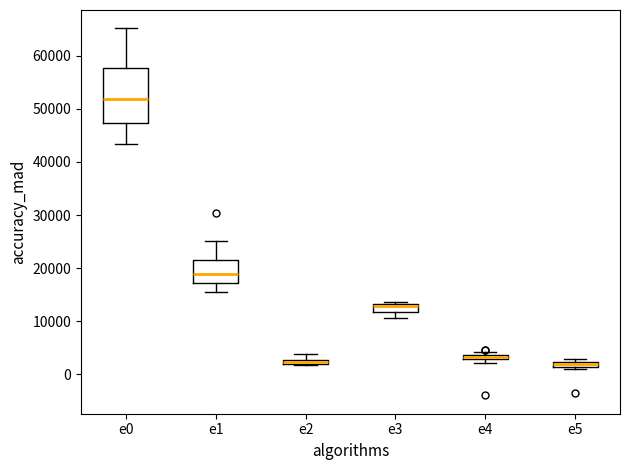

Comparing the boxes themselves (not the whiskers), which one is the tallest?

e0